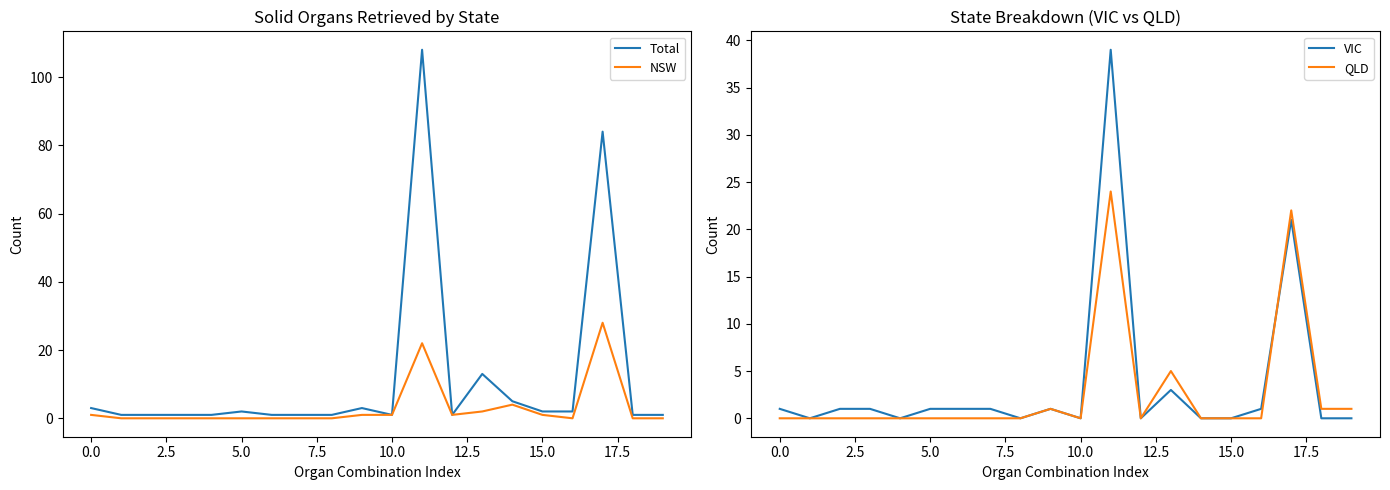

How many values in the VIC series are below 1?

9